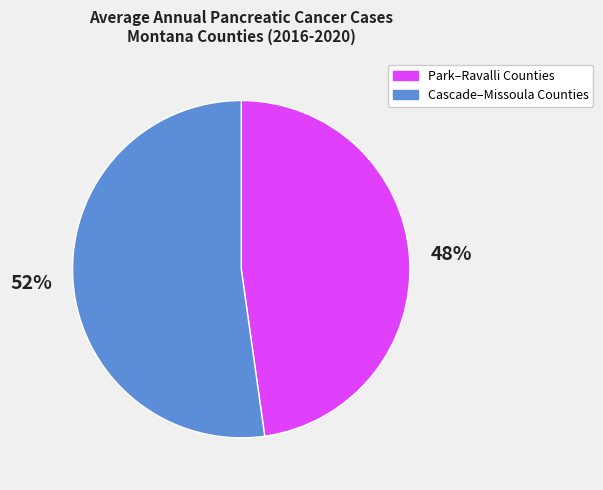

Is there a majority slice in this chart?

Yes